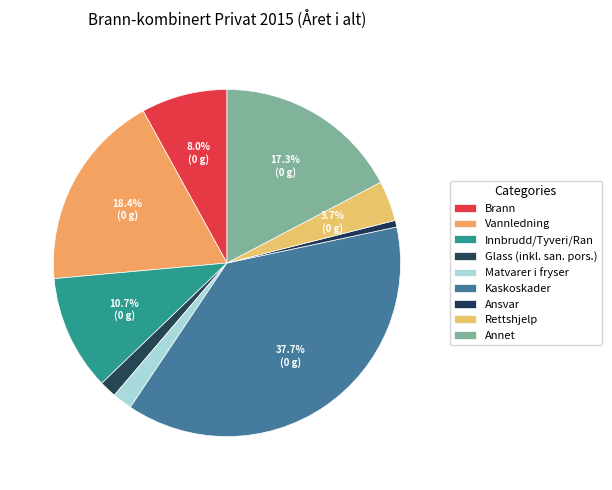

Do Annet and Glass (inkl. san. pors.) together represent more than half of the pie?

No